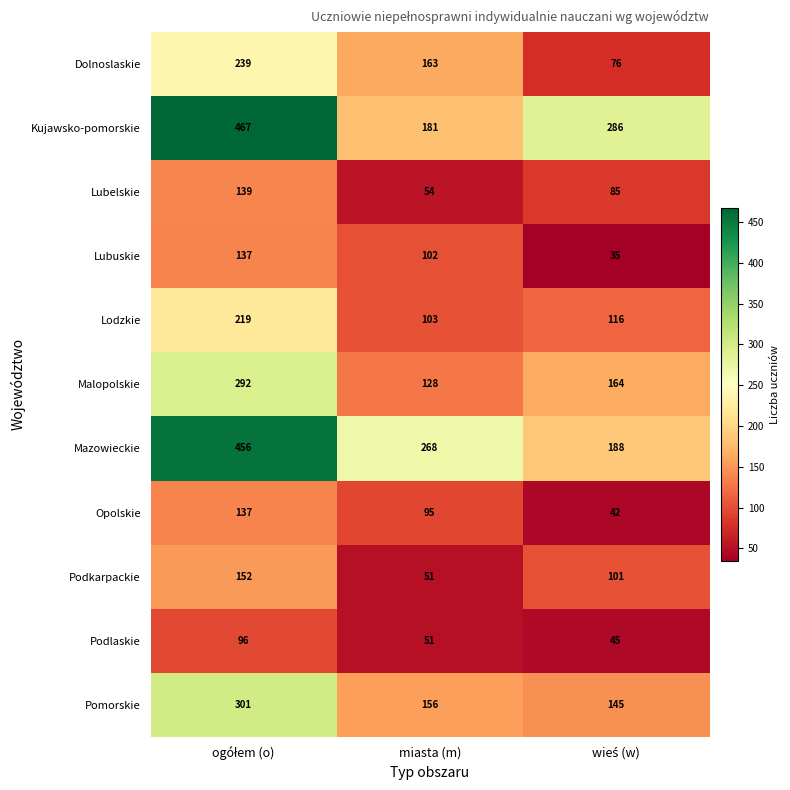

Where is Podlaskie nearest to the value 70?

miasta (m)